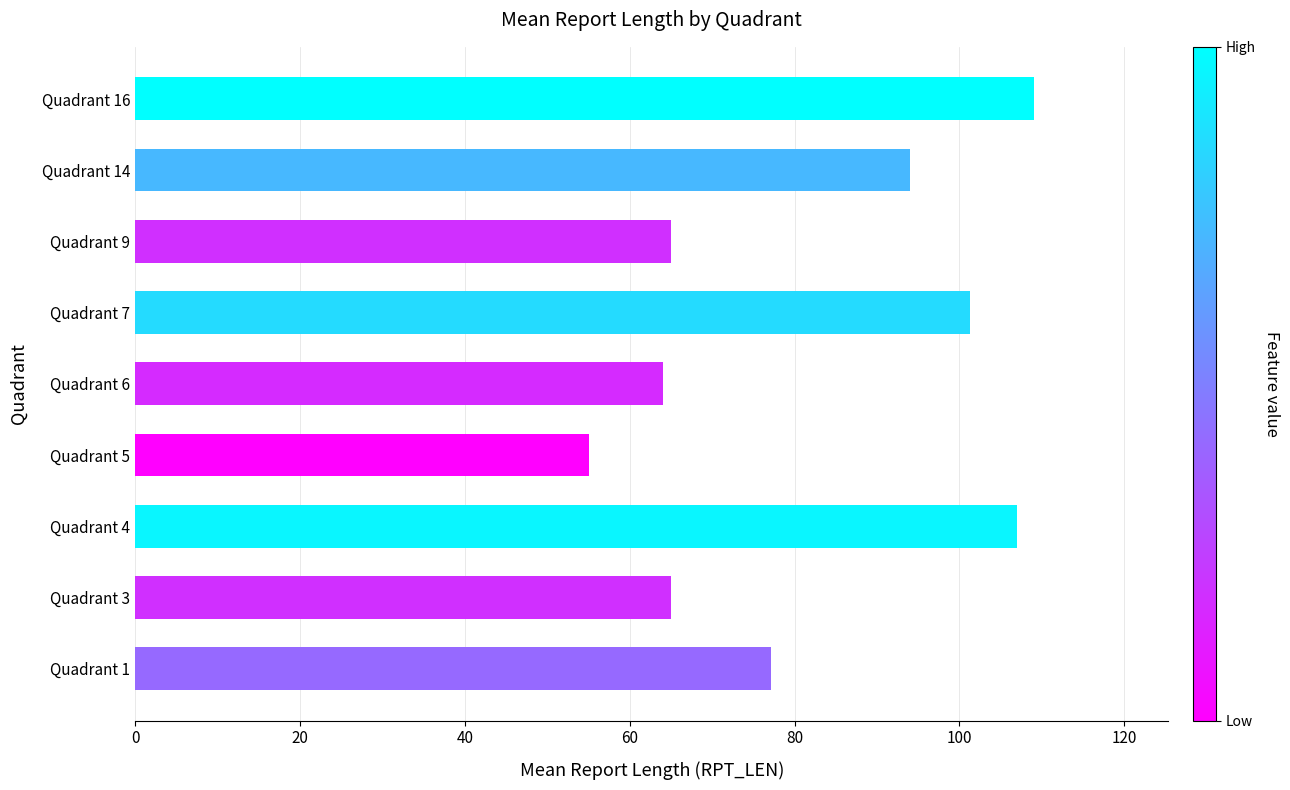

What is the sum of the values at Quadrant 4 and Quadrant 9?

172.0